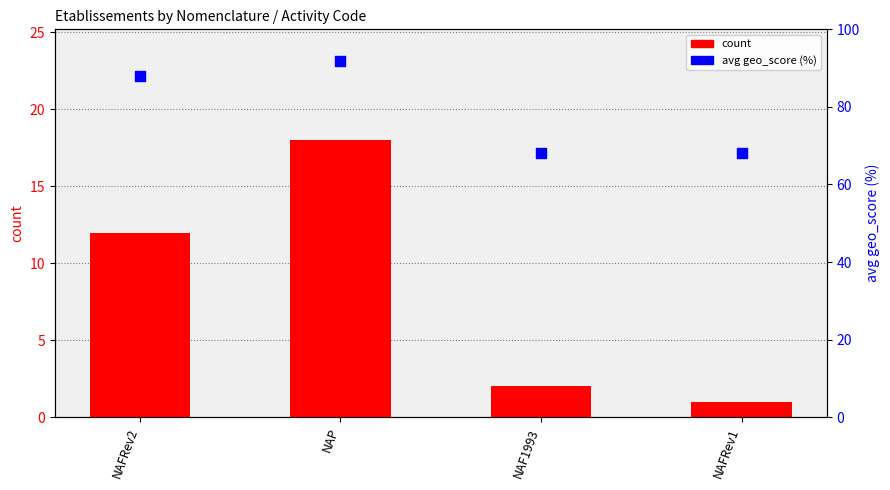

Which series has the largest Y range (max minus min)?

avg geo_score (%)